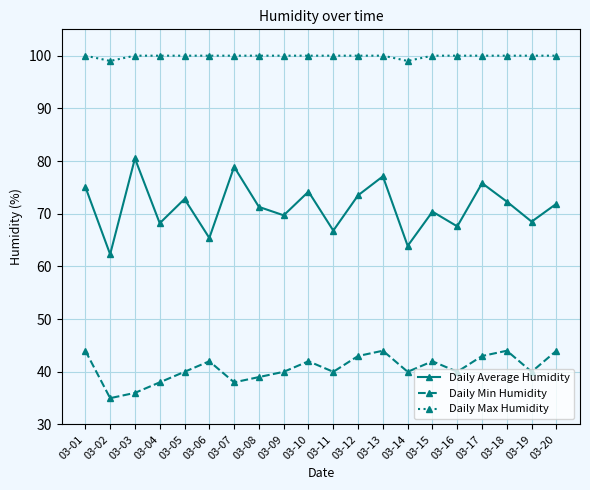

True or false: Daily Min Humidity and Daily Max Humidity intersect in this chart.

False